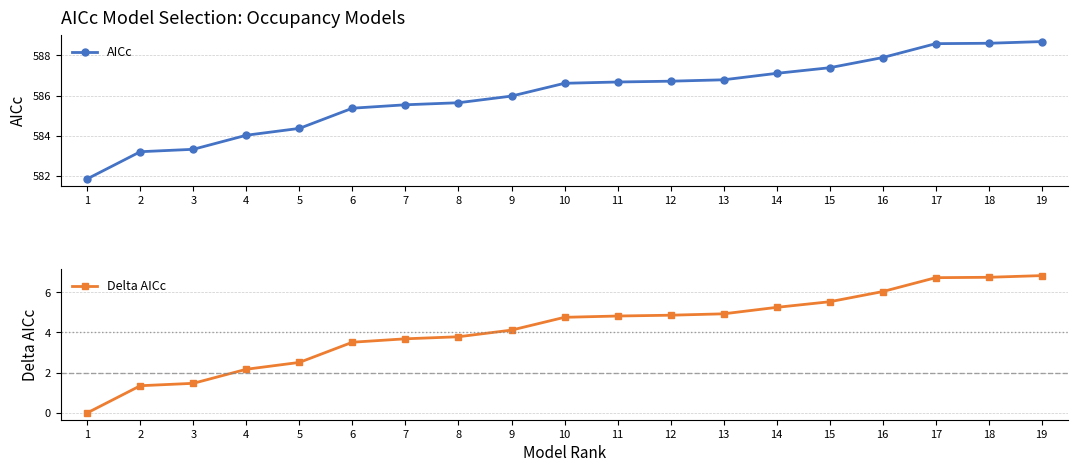

Is it true that Delta AICc equals 4.8 at 11?

True